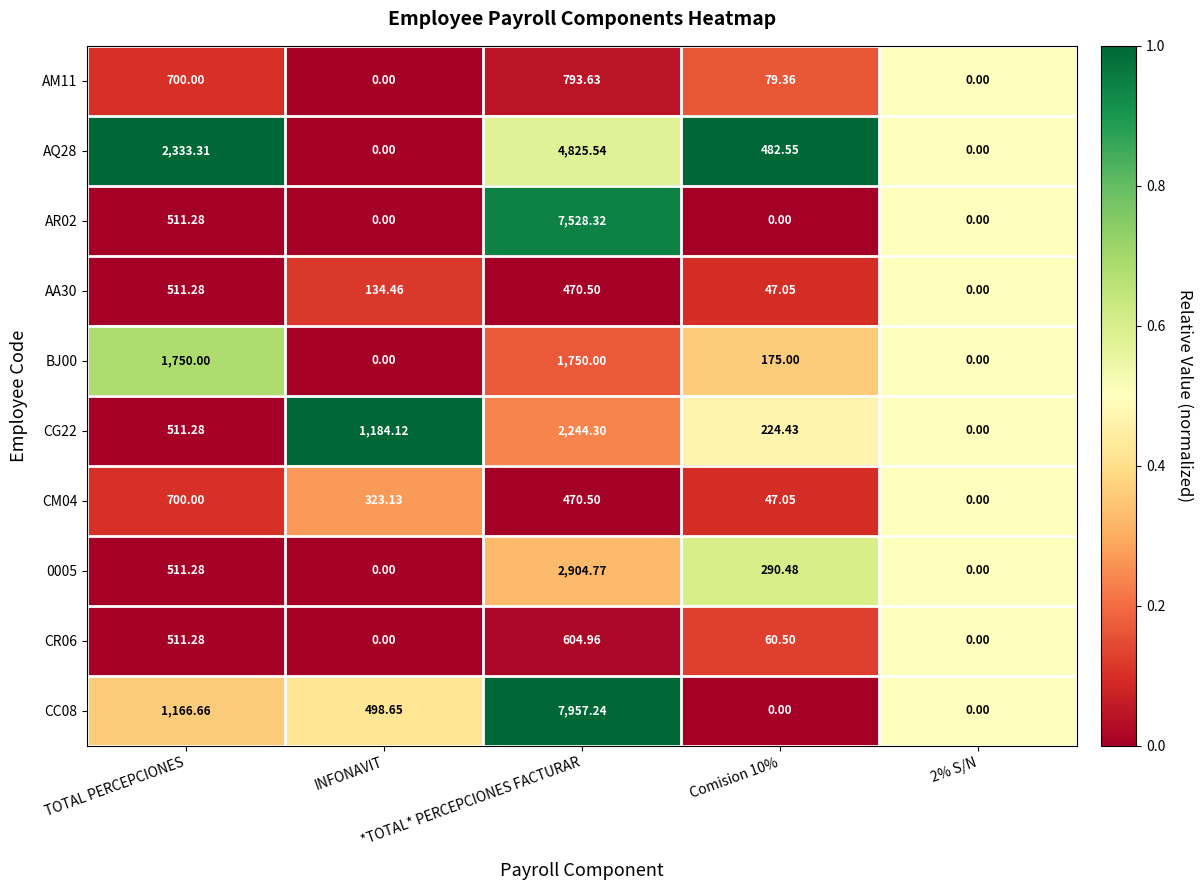

At Comision 10%, list the series in order from smallest to largest.

AR02, CC08, AA30, CM04, CR06, AM11, BJ00, CG22, 0005, AQ28